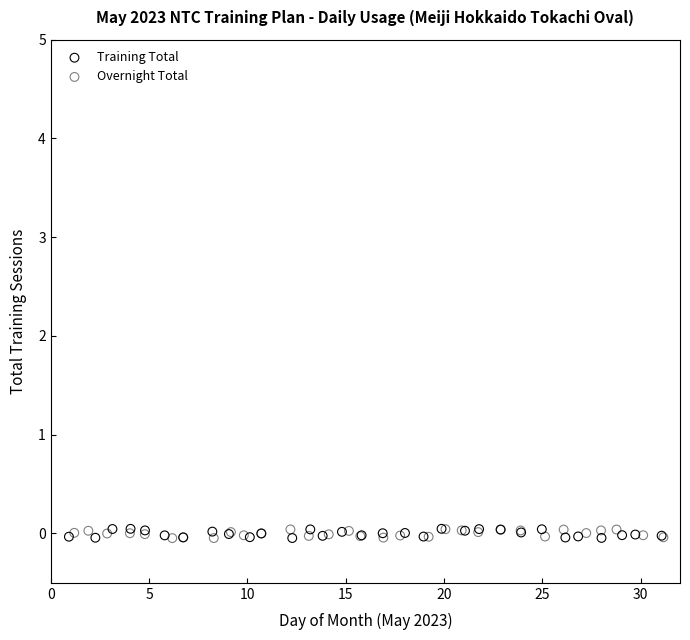

What are all the series names shown in the legend?

Training Total, Overnight Total